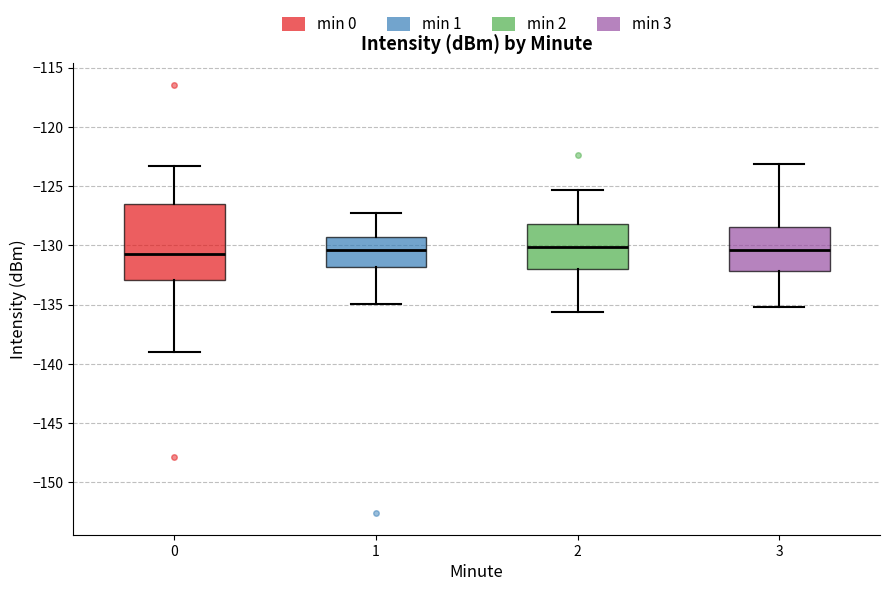

Reading left to right, read every box against the y-axis: the position of its median line, the range the box covers, and the ends of its whiskers. The values are not printed on the chart, so give them approximately, as read against the axis.

0: median -130.5, box -133.0 to -126.5, whiskers -139.0 to -123.5
1: median -130.5, box -132.0 to -129.5, whiskers -135.0 to -127.0
2: median -130.0, box -132.0 to -128.0, whiskers -135.5 to -125.5
3: median -130.5, box -132.0 to -128.5, whiskers -135.0 to -123.0